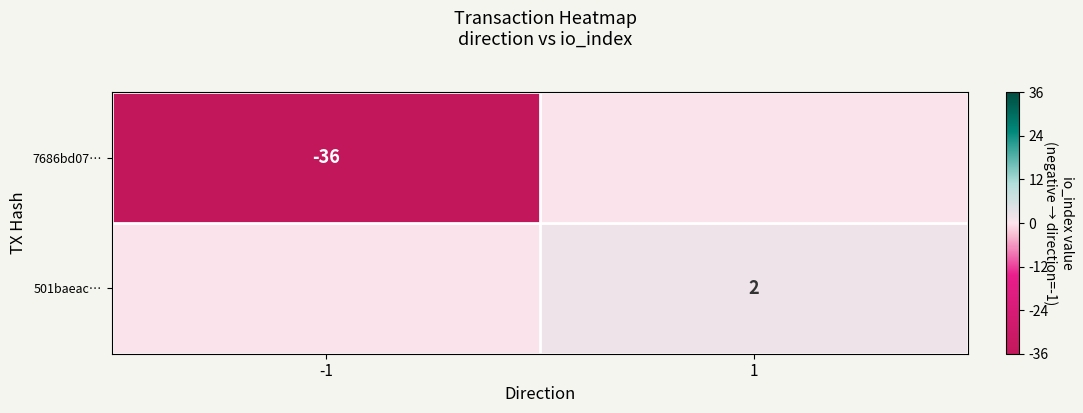

True or false: 501baeac… has a value of 1 at 1.

False